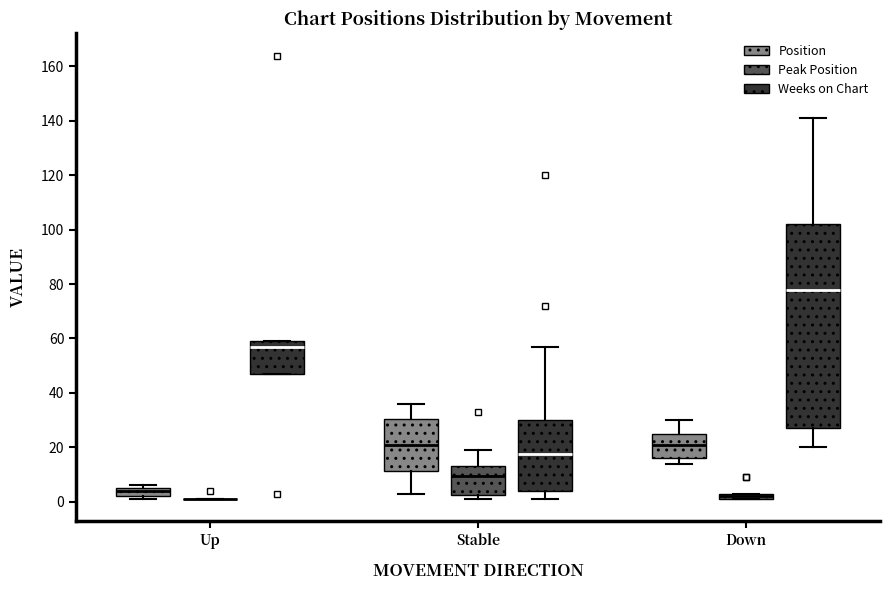

Where does the upper whisker of the box for Stable (Weeks on Chart) end on the y-axis? The values are not printed on the chart, so give them approximately, as read against the axis.

58